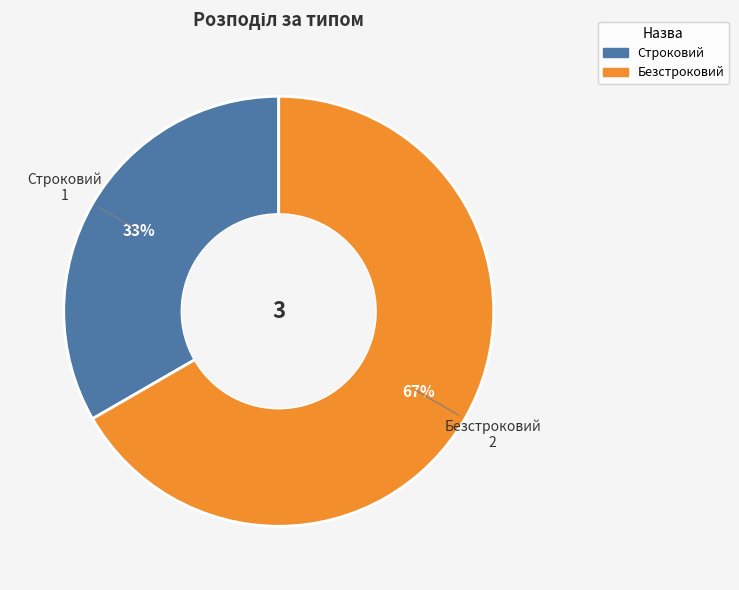

Is the sum of Строковий and Безстроковий greater than half?

Yes